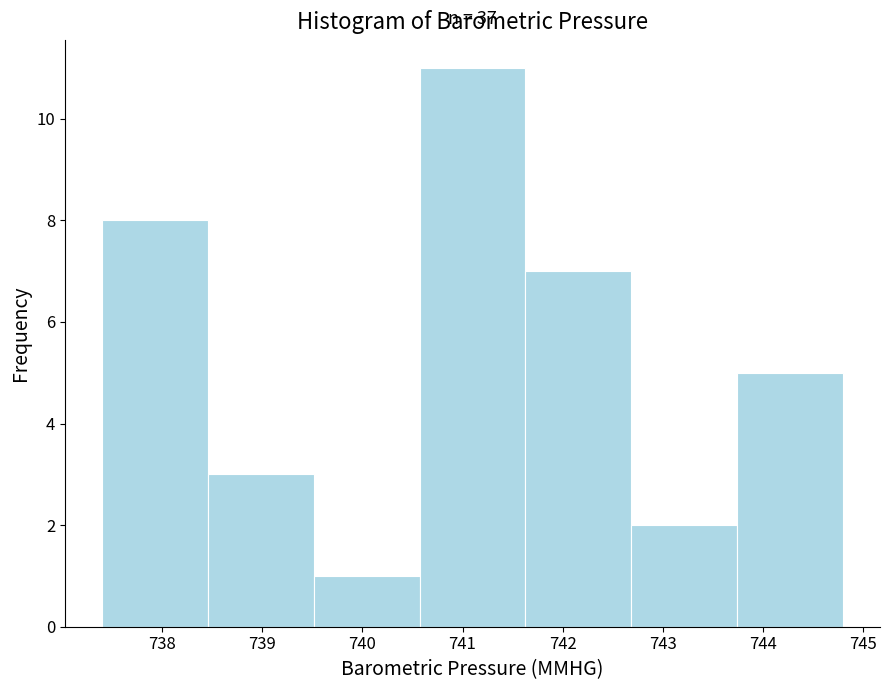

Which range on the x-axis has the tallest bar?

740.6 to 741.6